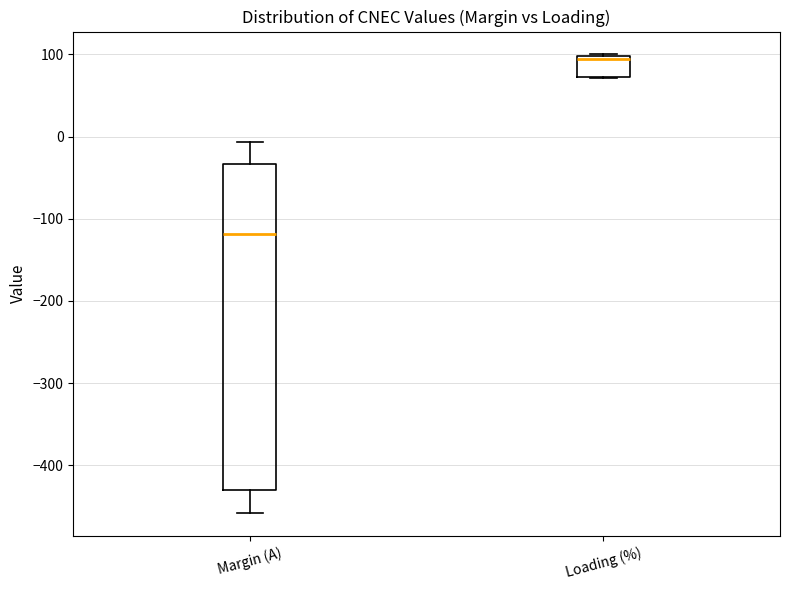

Comparing the boxes themselves (not the whiskers), which one is the tallest?

Margin (A)